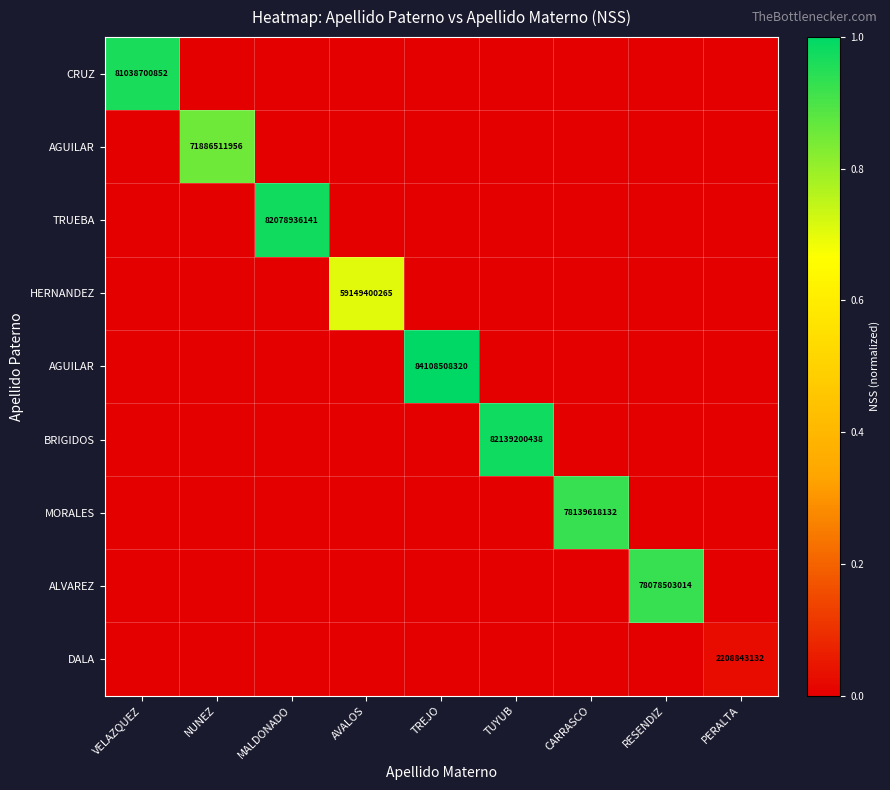

What is the maximum value shown in the chart?

1.0